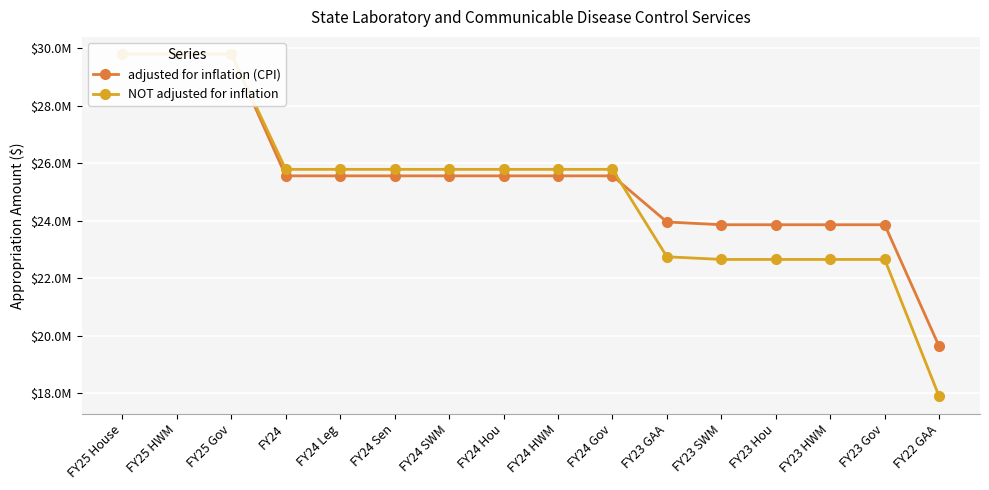

Read the adjusted for inflation (CPI) value at FY23 Gov, to the nearest 10.

23858200